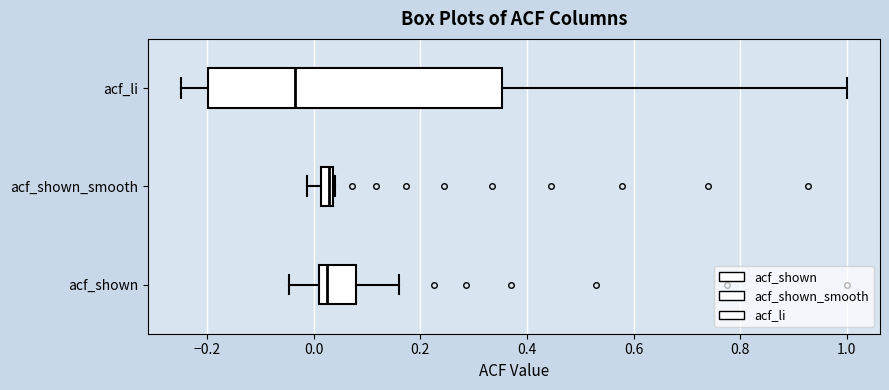

Which box has the furthest to the left median line?

acf_li